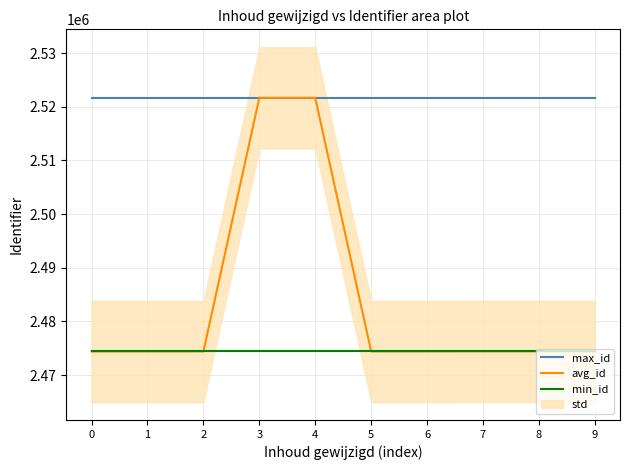

Does the chart have visible grid lines?

Yes